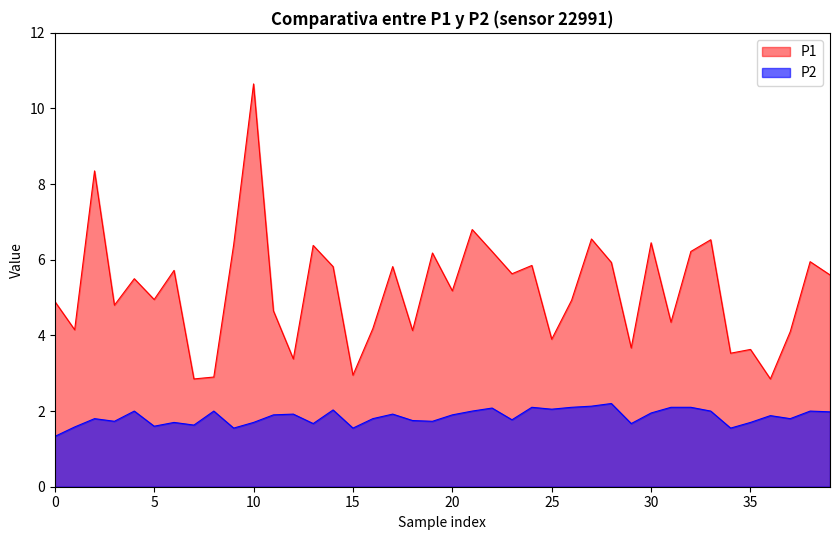

True or false: P2 and P1 intersect in this chart.

False